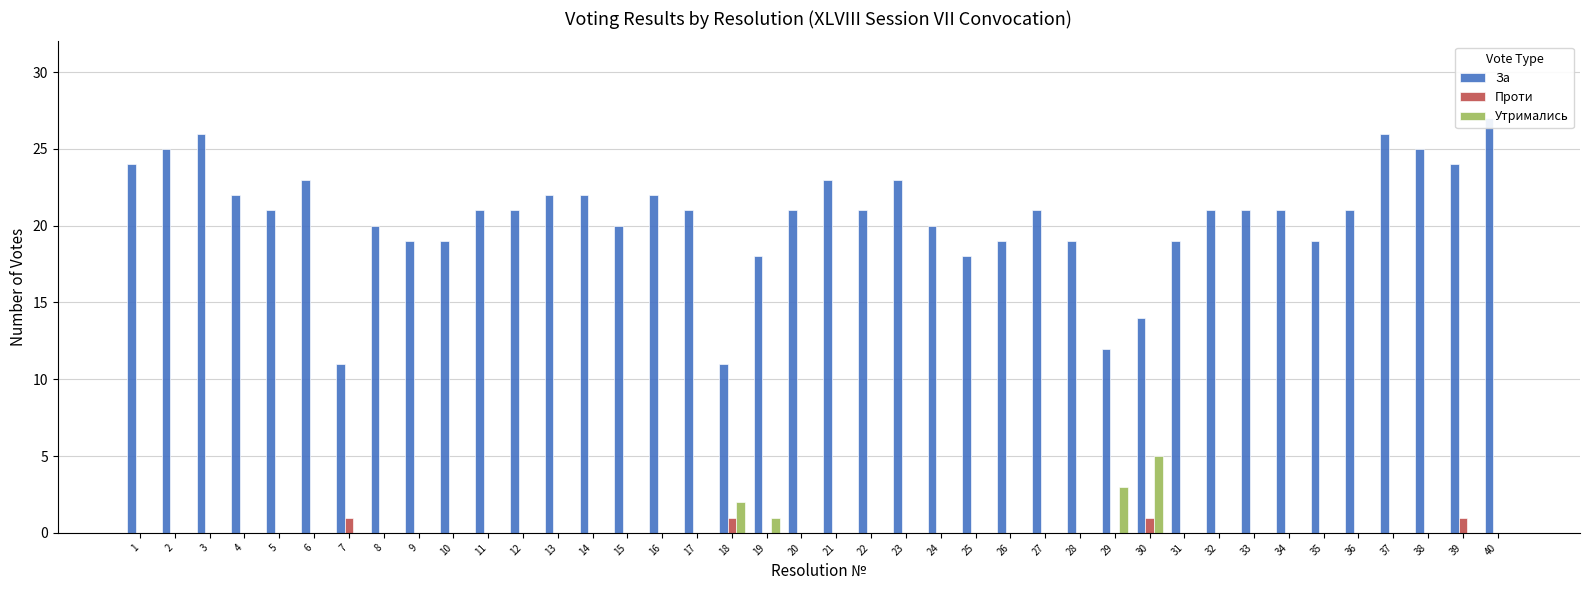

Between 15 and 14, which is larger?

14